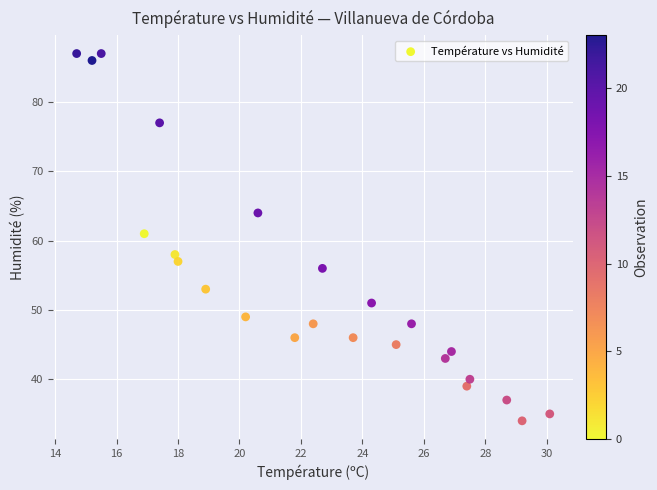

What Y value in the scatter plot is closest to 60?

61